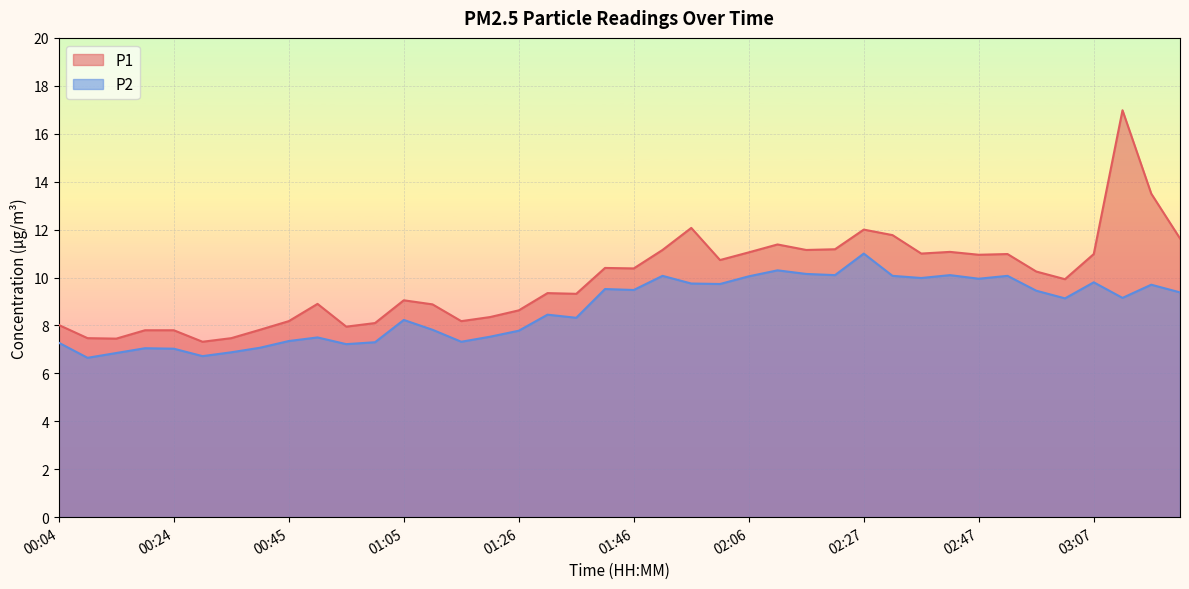

What is the highest value of the P2 series?

11.0